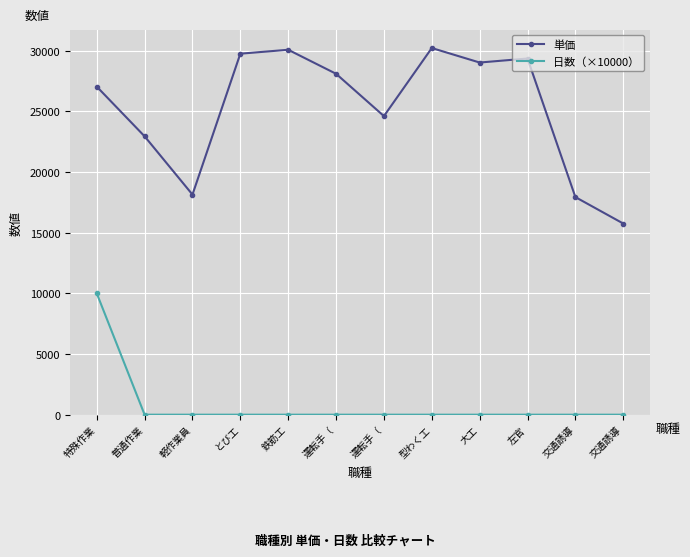

How many lines are shown in the chart?

2